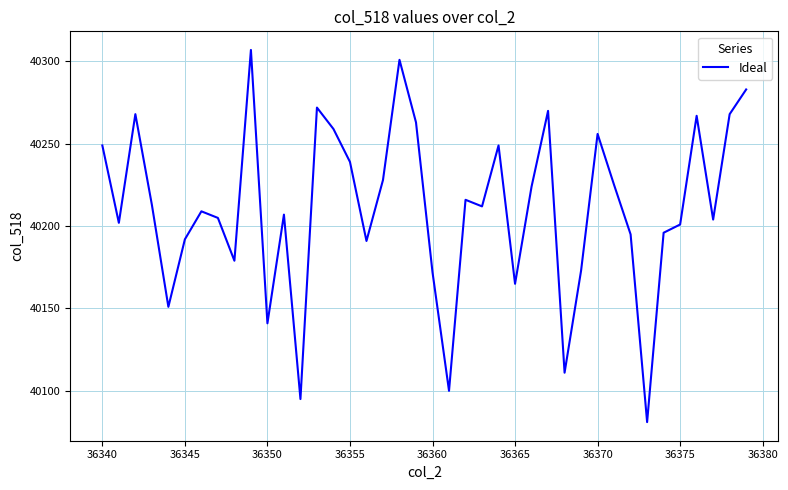

Reading right to left, what are all the values shown in this chart?

40283	40268	40204	40267	40201	40196	40081	40195	40225	40256	40173	40111	40270	40224	40165	40249	40212	40216	40100	40172	40263	40301	40228	40191	40239	40259	40272	40095	40207	40141	40307	40179	40205	40209	40192	40151	40213	40268	40202	40249